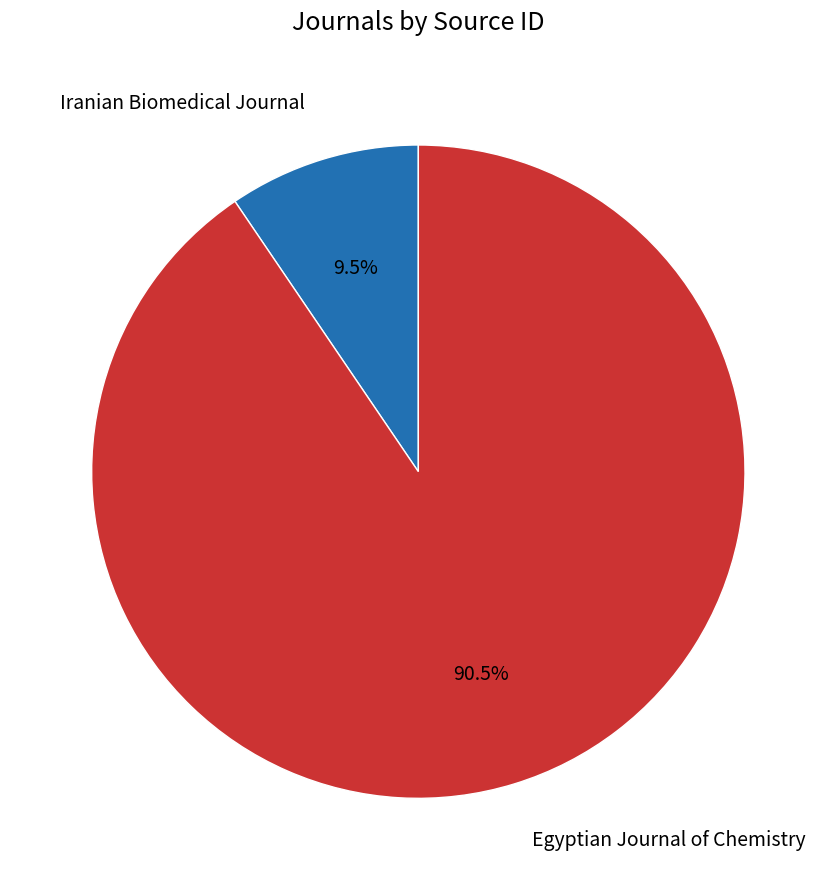

Is there a majority slice in this chart?

Yes